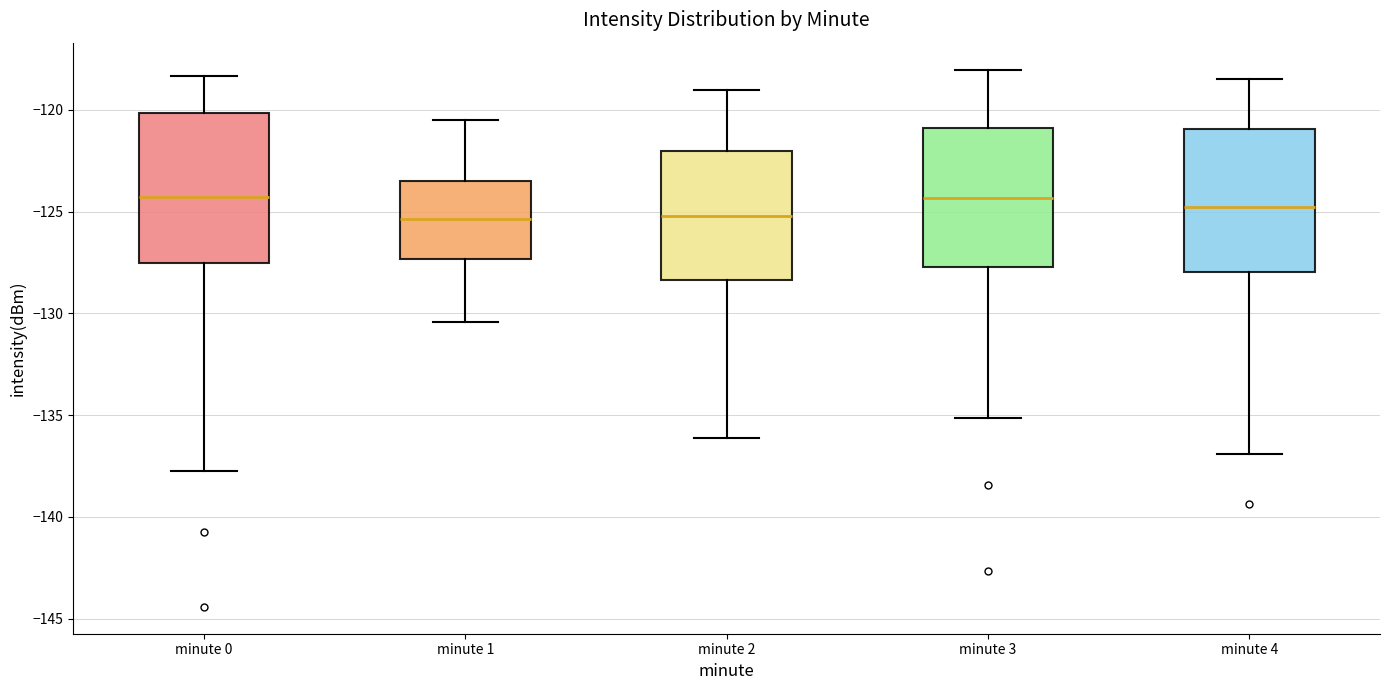

Reading left to right, read every box against the y-axis: the position of its median line, the range the box covers, and the ends of its whiskers. The values are not printed on the chart, so give them approximately, as read against the axis.

minute 0: median -124.5, box -127.5 to -120.0, whiskers -137.5 to -118.5
minute 1: median -125.5, box -127.5 to -123.5, whiskers -130.5 to -120.5
minute 2: median -125.0, box -128.5 to -122.0, whiskers -136.0 to -119.0
minute 3: median -124.5, box -127.5 to -121.0, whiskers -135.0 to -118.0
minute 4: median -125.0, box -128.0 to -121.0, whiskers -137.0 to -118.5